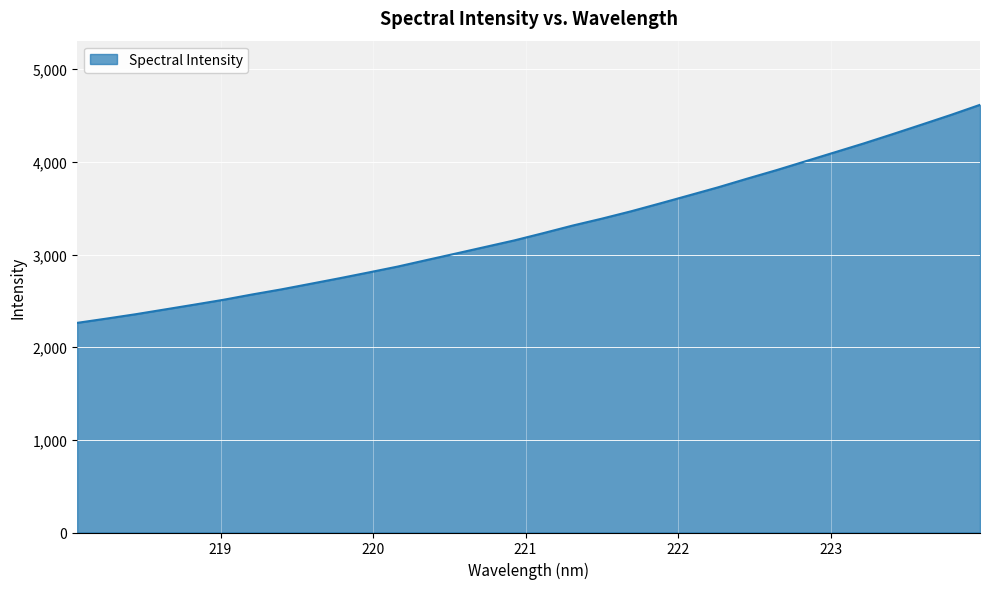

Reading left to right, list all the values displayed in this chart.

2262.6	2308.3	2355.6	2406.9	2458.3	2510.7	2568.9	2623.9	2683.9	2744.2	2806.7	2870.5	2941.3	3011.3	3081.9	3152.6	3231.5	3312.6	3386.9	3466.0	3551.4	3638.3	3725.8	3819.3	3910.5	4006.6	4102.6	4199.0	4300.0	4402.9	4507.0	4616.0